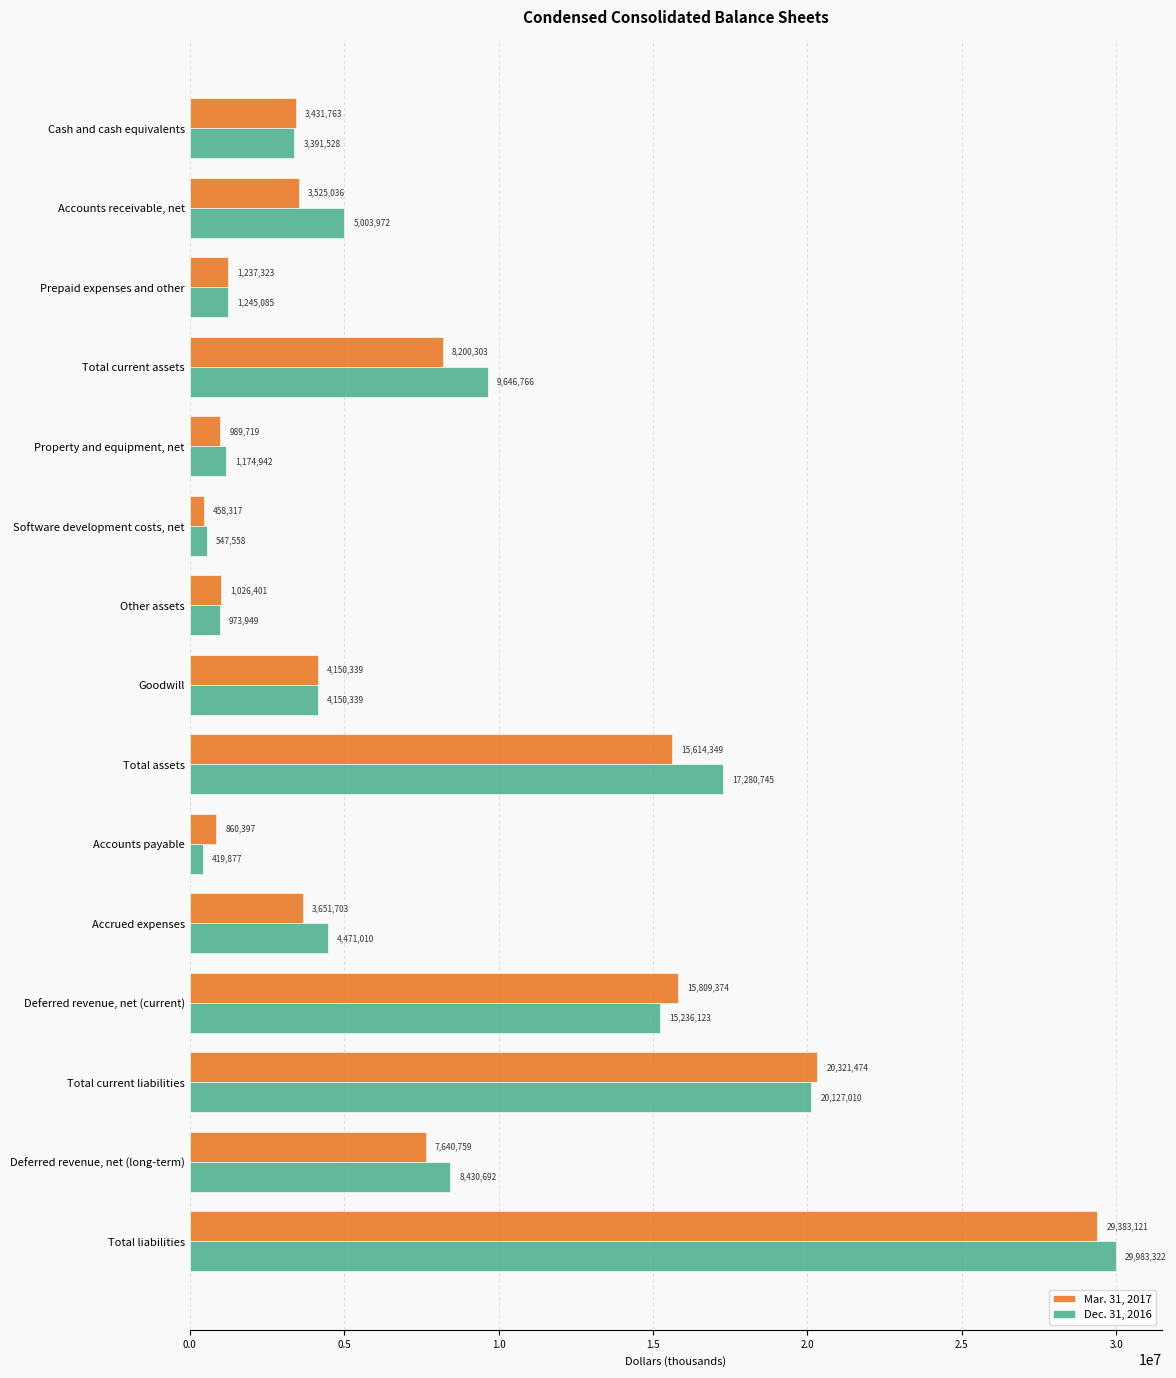

What are all the series names shown in the legend?

Mar. 31, 2017, Dec. 31, 2016